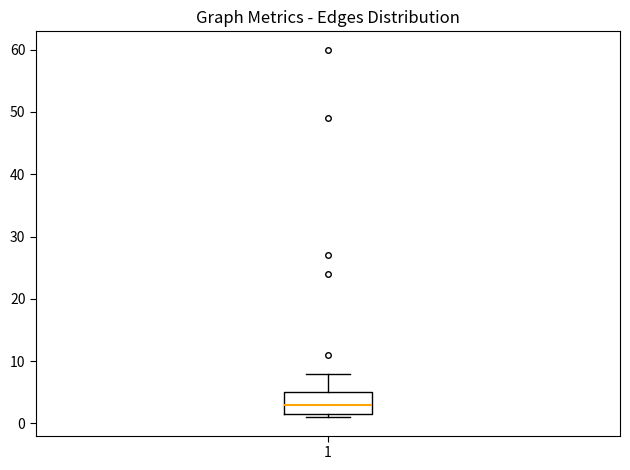

Read this box plot against the y-axis: the position of the median line, the range covered by the box, and the ends of both whiskers. The values are not printed on the chart, so give them approximately, as read against the axis.

median 3, box 2 to 5, whiskers 1 to 8